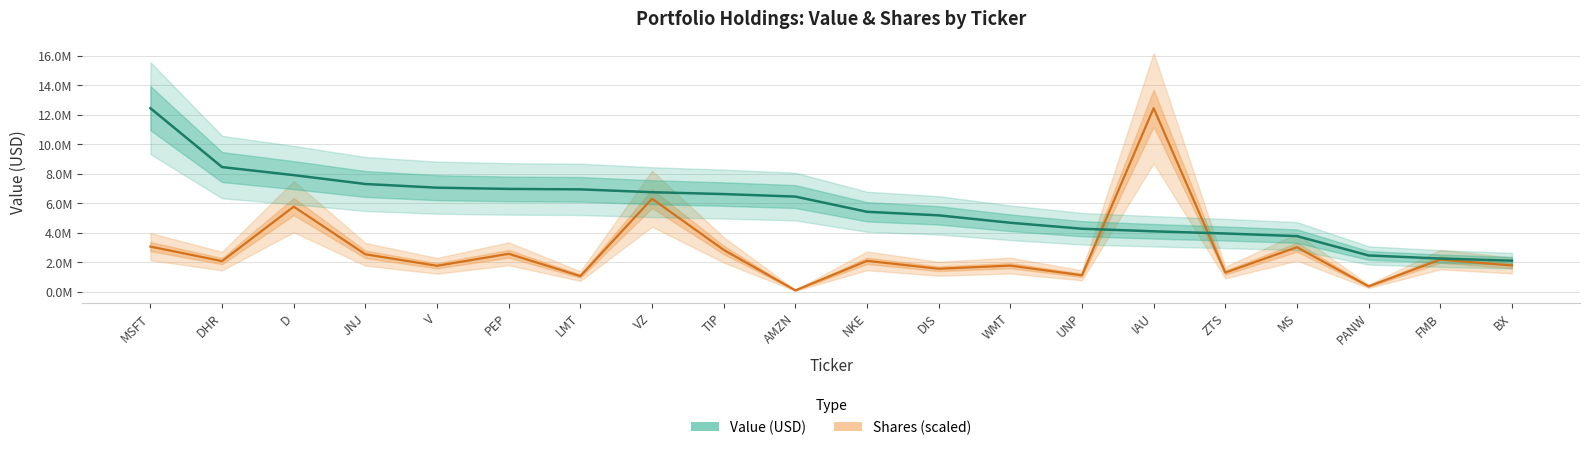

Which series ends up on top after the final intersection of Value (USD) and Shares (scaled)?

Value (USD)